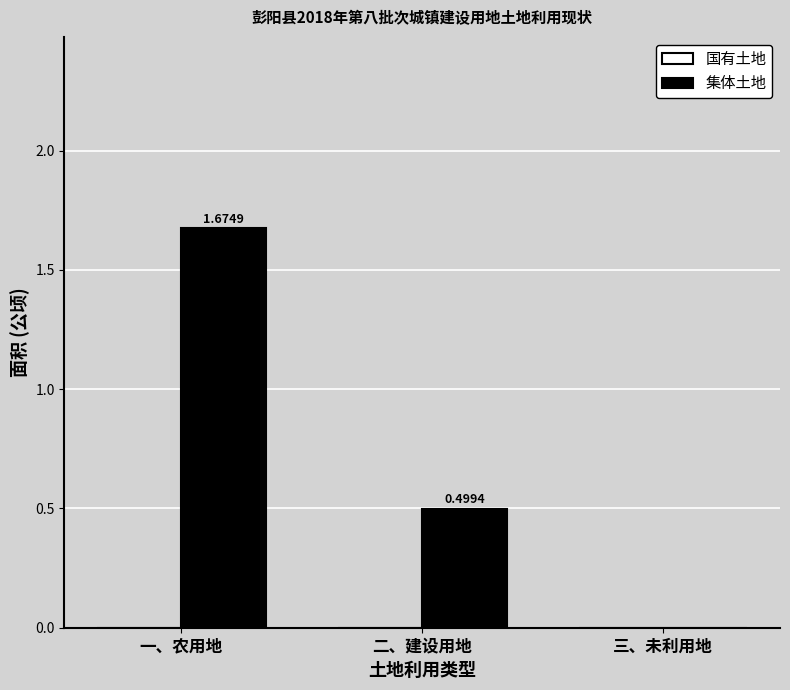

Which category has the highest value across all series?

一、农用地